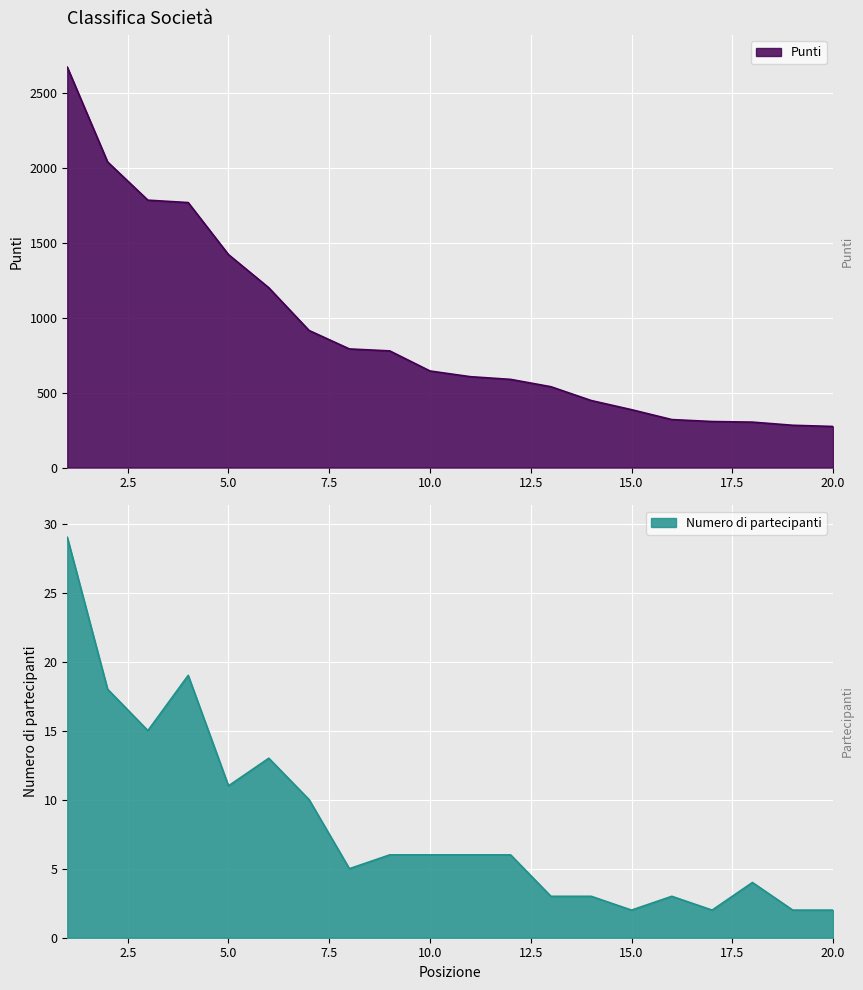

The value of Punti at 4 is 2775. True or false?

False